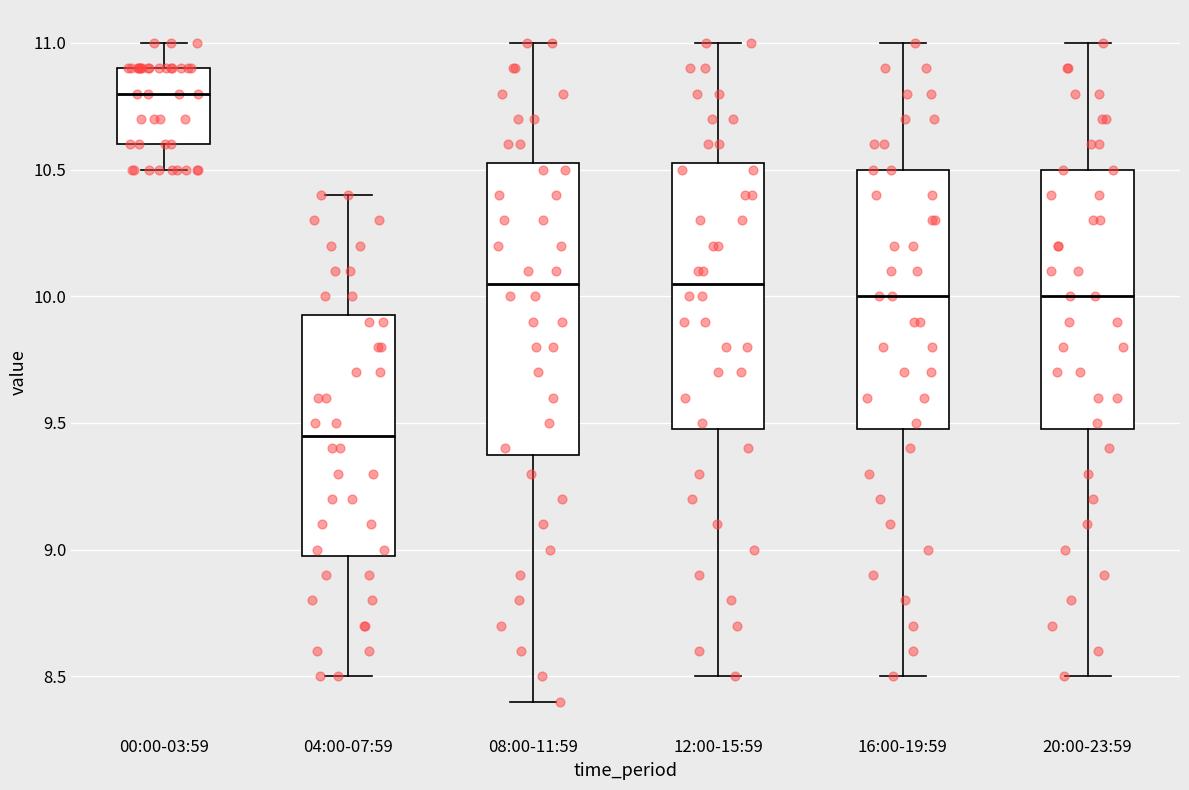

Reading left to right, transcribe this box plot: for each box, give where its median line is, the range the box spans, and where its two whiskers end, as read against the y-axis. The values are not printed on the chart, so give them approximately, as read against the axis.

00:00-03:59: median 10.80, box 10.60 to 10.90, whiskers 10.50 to 11.00
04:00-07:59: median 9.45, box 9.00 to 9.95, whiskers 8.50 to 10.40
08:00-11:59: median 10.05, box 9.40 to 10.55, whiskers 8.40 to 11.00
12:00-15:59: median 10.05, box 9.50 to 10.55, whiskers 8.50 to 11.00
16:00-19:59: median 10.00, box 9.50 to 10.50, whiskers 8.50 to 11.00
20:00-23:59: median 10.00, box 9.50 to 10.50, whiskers 8.50 to 11.00